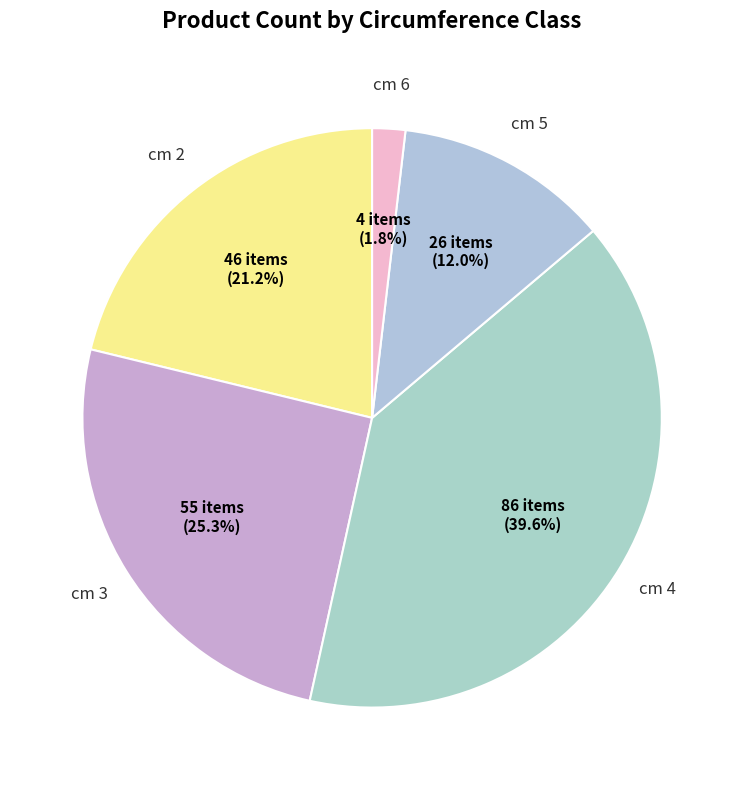

How many segments does this pie chart have?

5